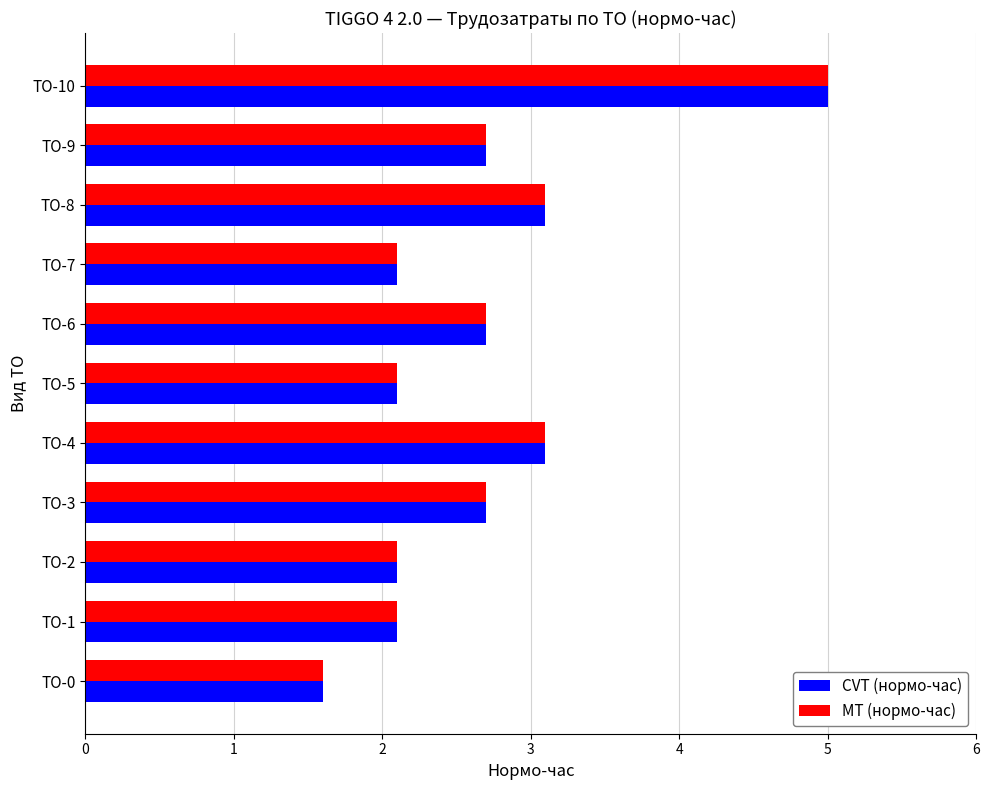

True or false: MT (нормо-час) has a value of 5.0 at ТО-10.

True